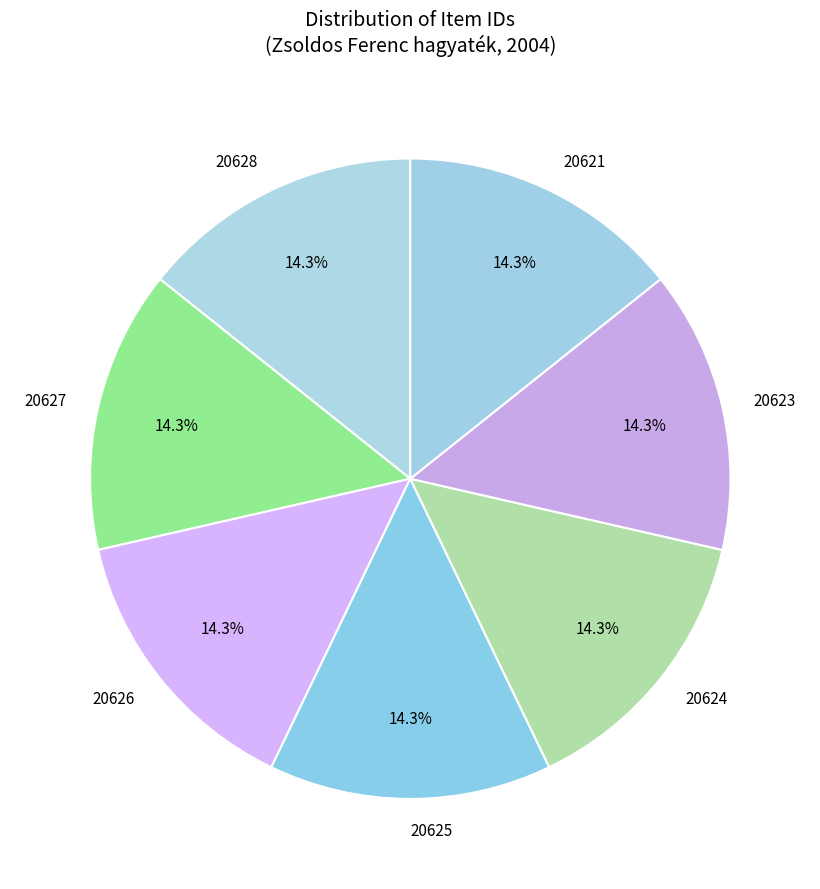

Does any single category account for the majority?

No